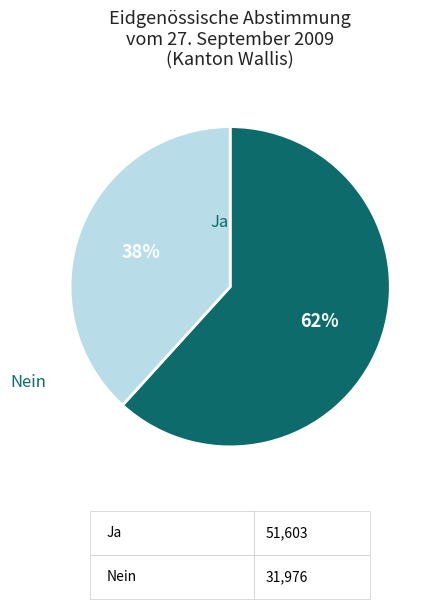

What percentage is the Ja slice, to the nearest percent?

62%